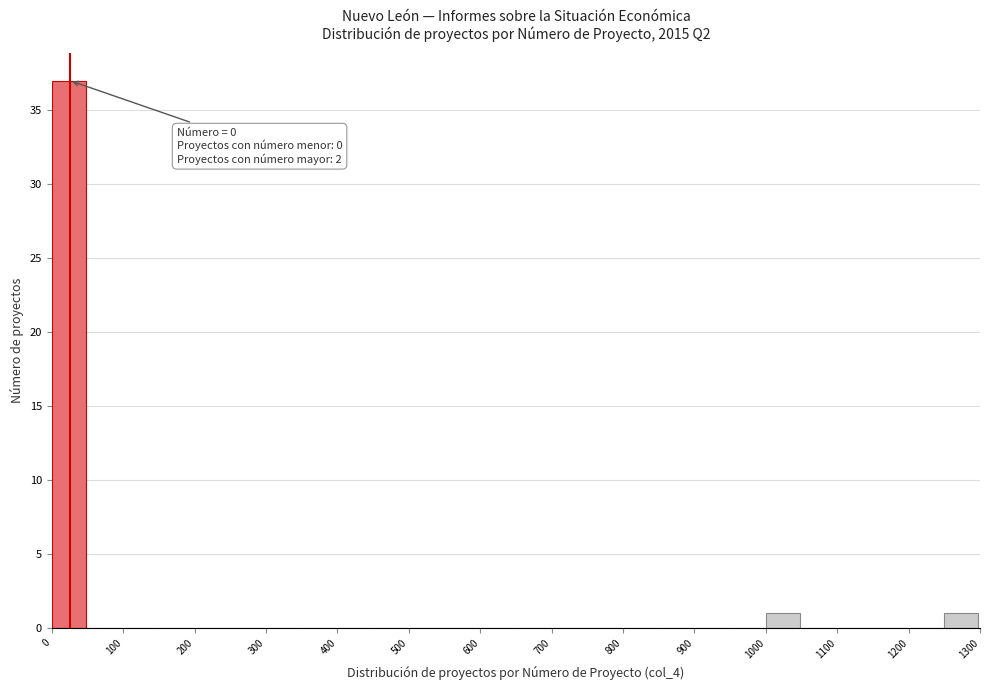

Which range on the x-axis has the tallest bar?

0 to 50